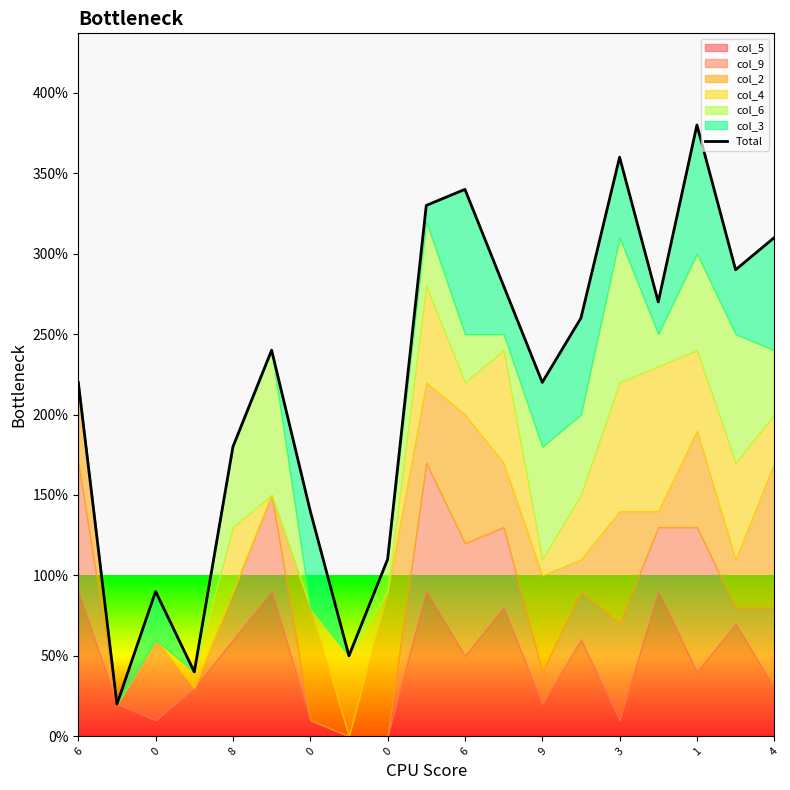

At which category does the data reach its first local peak?

8